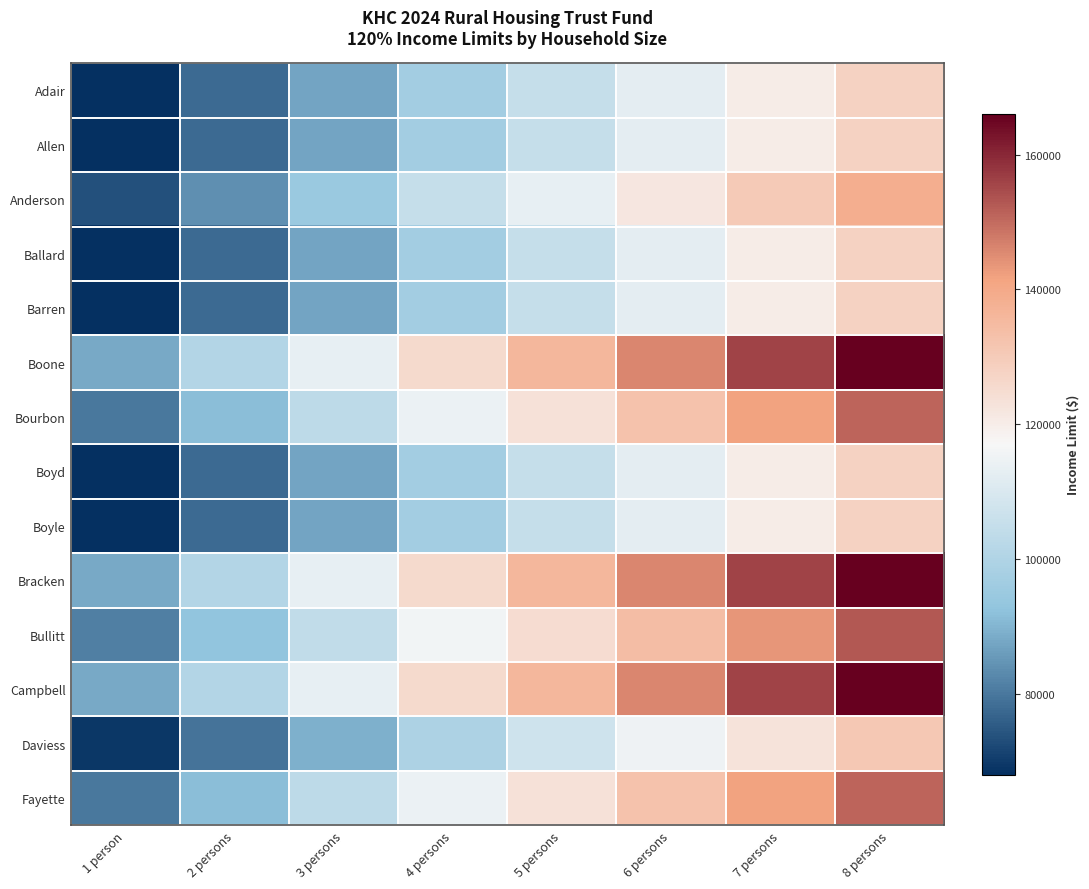

Which has a higher value, 3 persons or 1 person?

3 persons